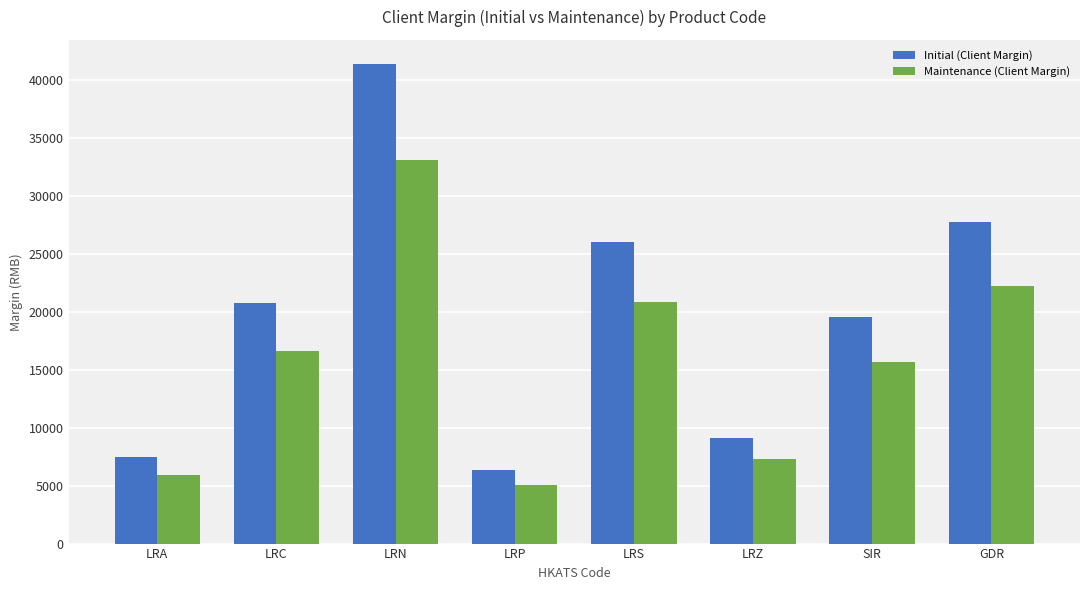

What is the difference between the second highest and minimum values in the Maintenance (Client Margin) series?

17173